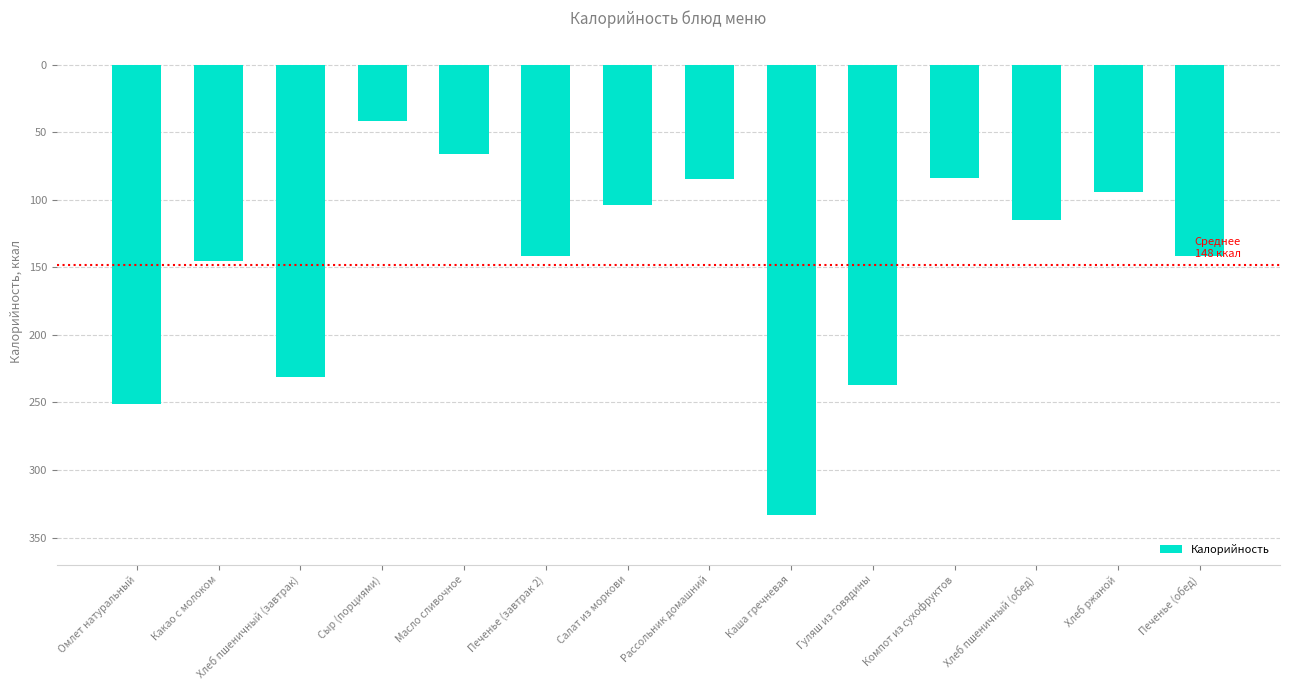

What is the sum of the values at Какао с молоком and Масло сливочное?

-211